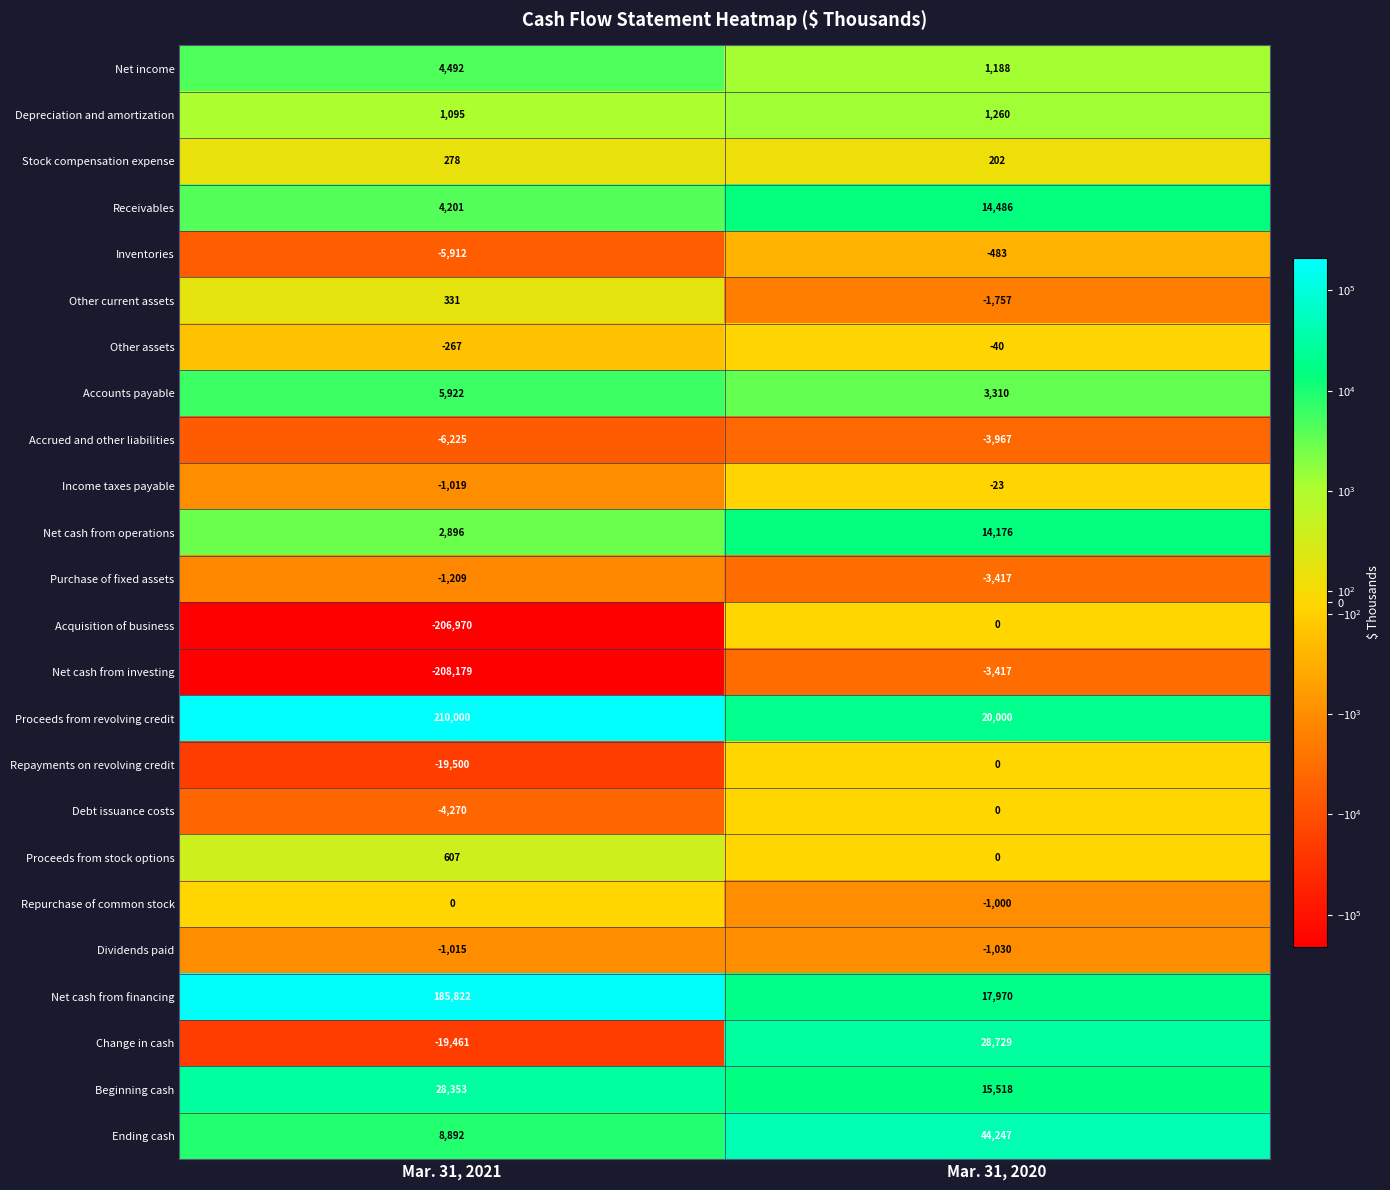

What is the sum of the Beginning cash values at Mar. 31, 2020 and Mar. 31, 2021?

43871